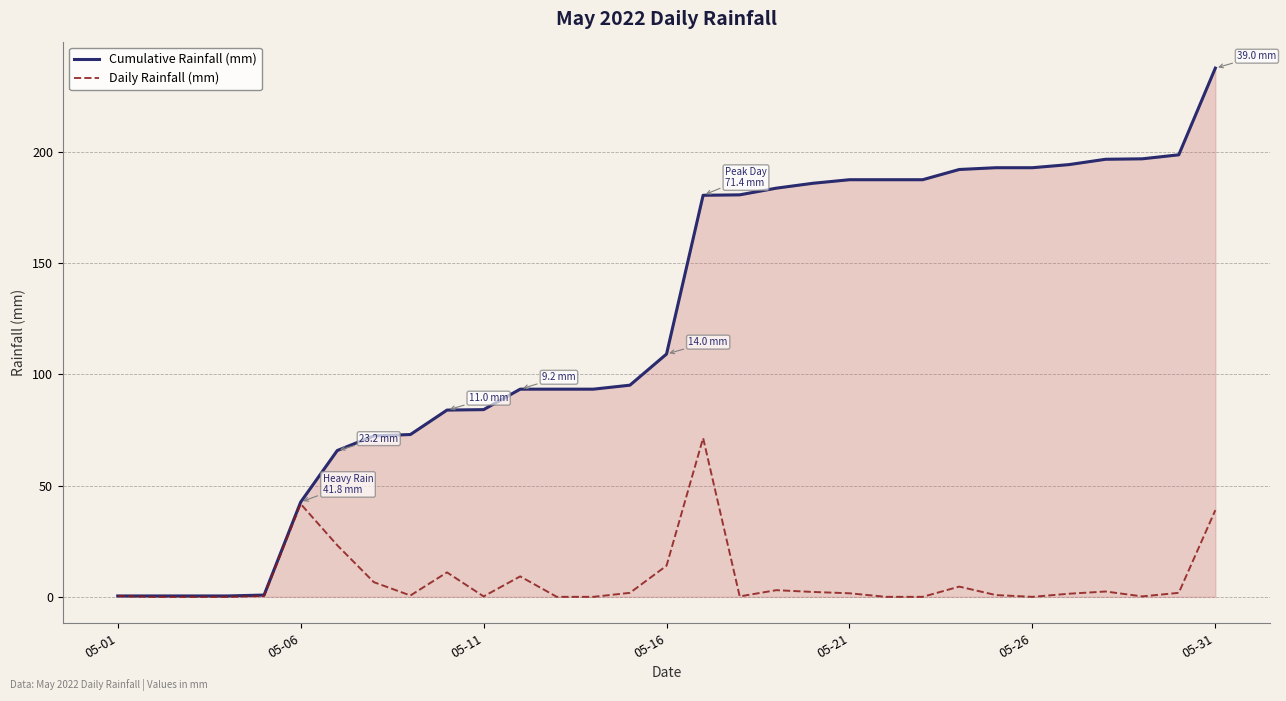

How many distinct data groups are displayed?

2